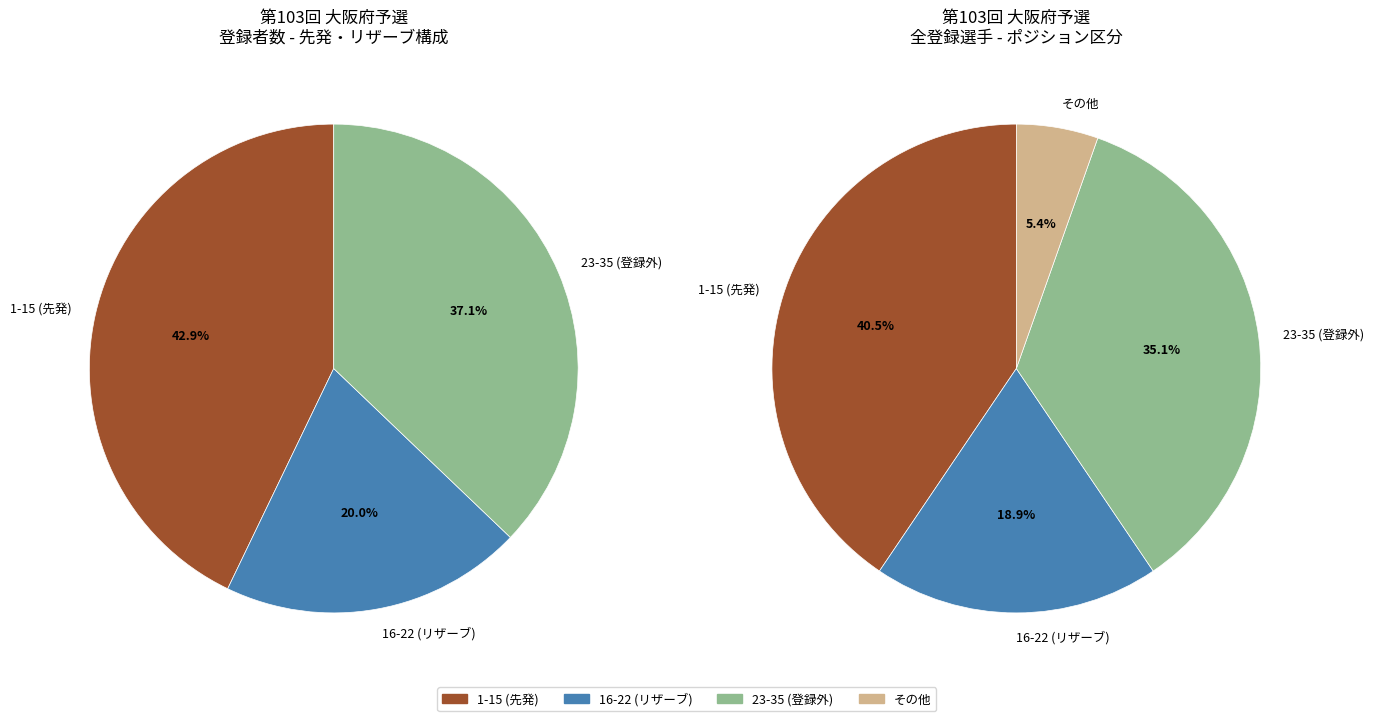

Count the number of slices in the pie.

7